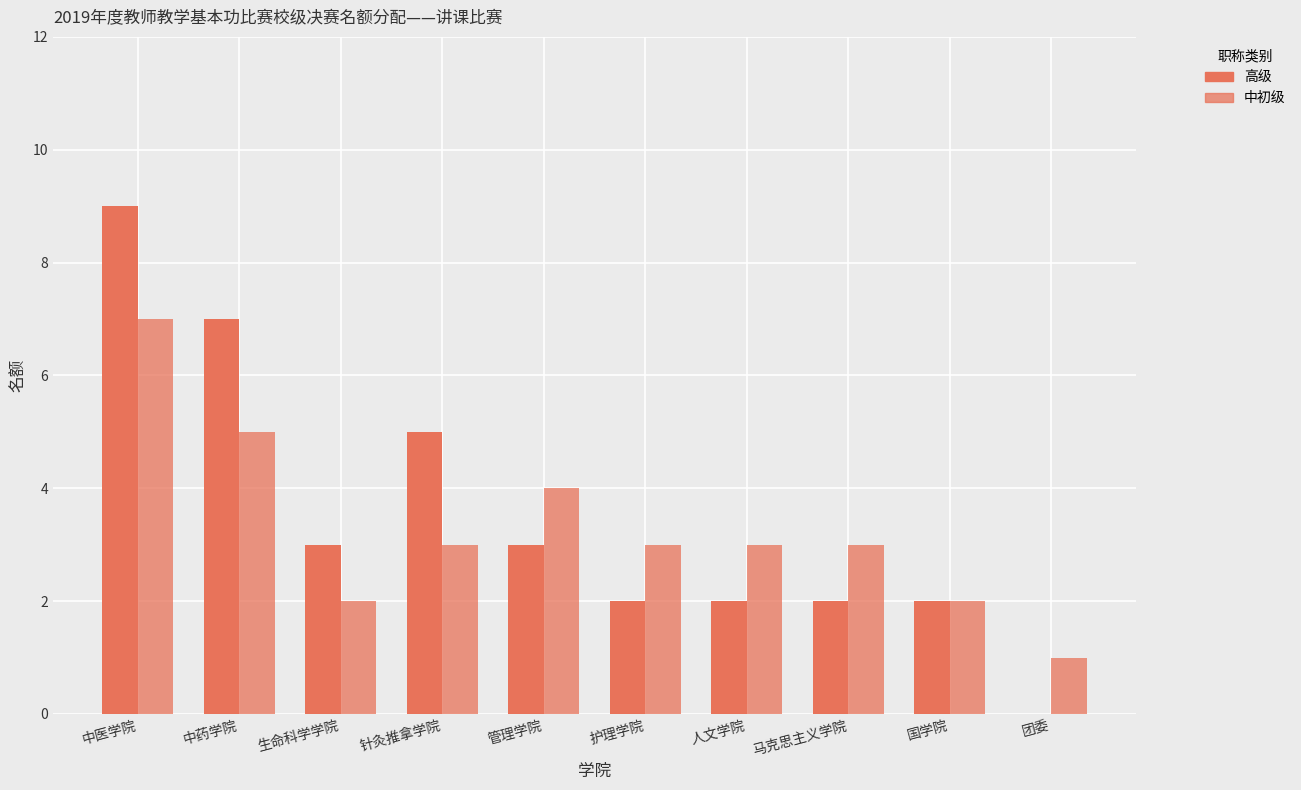

Which category has the lowest value across all series?

团委